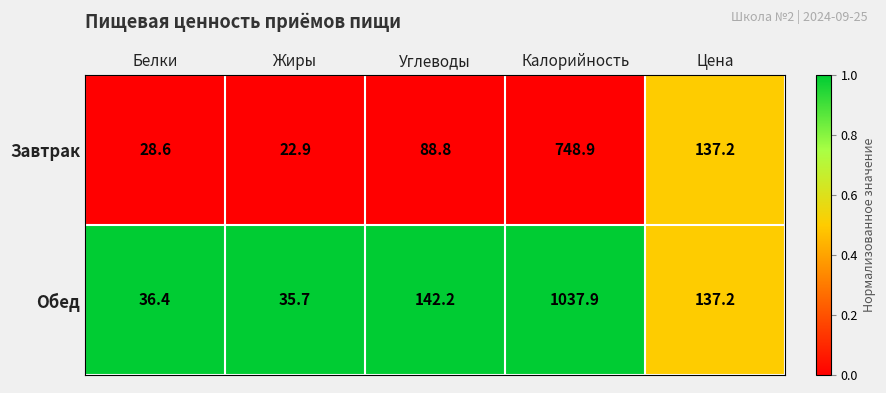

Which series has the largest range (max minus min)?

Обед